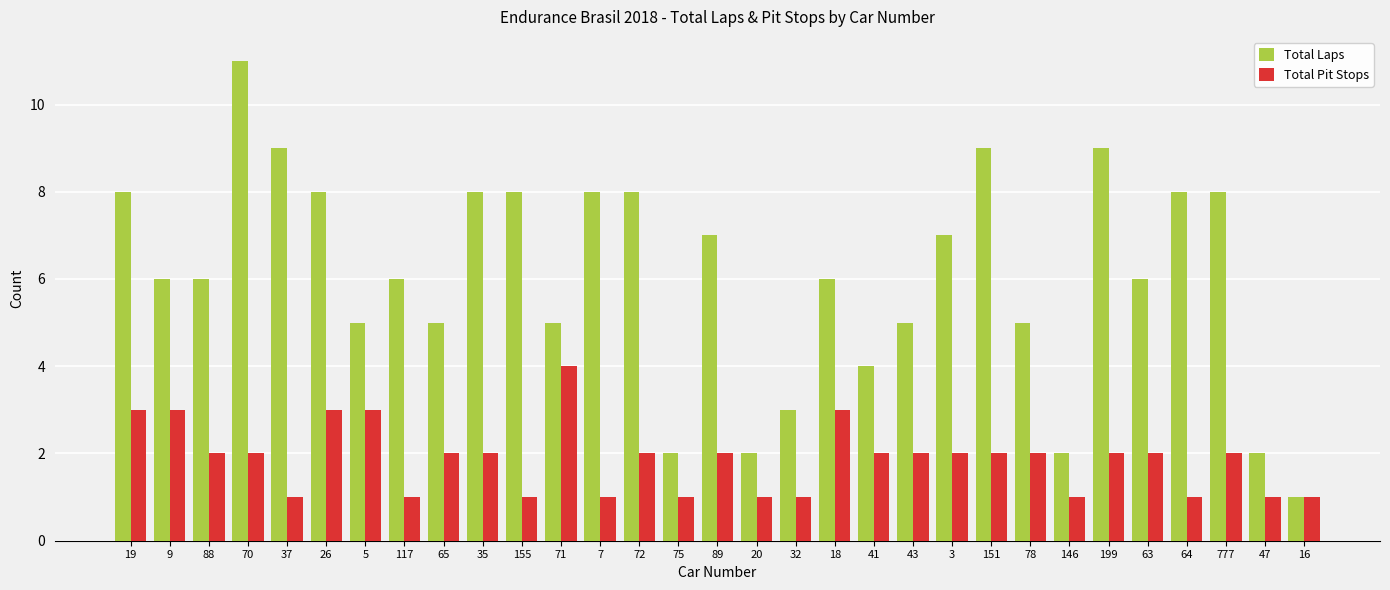

How many Total Laps values are between 5 and 8?

20